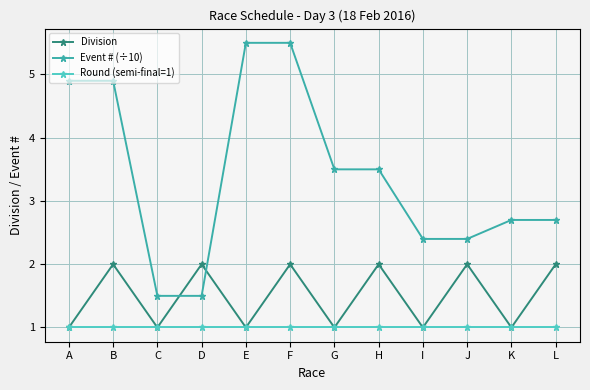

Reading right to left, list all the values displayed in this chart.

Division: 2.0	1.0	2.0	1.0	2.0	1.0	2.0	1.0	2.0	1.0	2.0	1.0
Event # (÷10): 2.7	2.7	2.4	2.4	3.5	3.5	5.5	5.5	1.5	1.5	4.9	4.9
Round (semi-final=1): 1.0	1.0	1.0	1.0	1.0	1.0	1.0	1.0	1.0	1.0	1.0	1.0